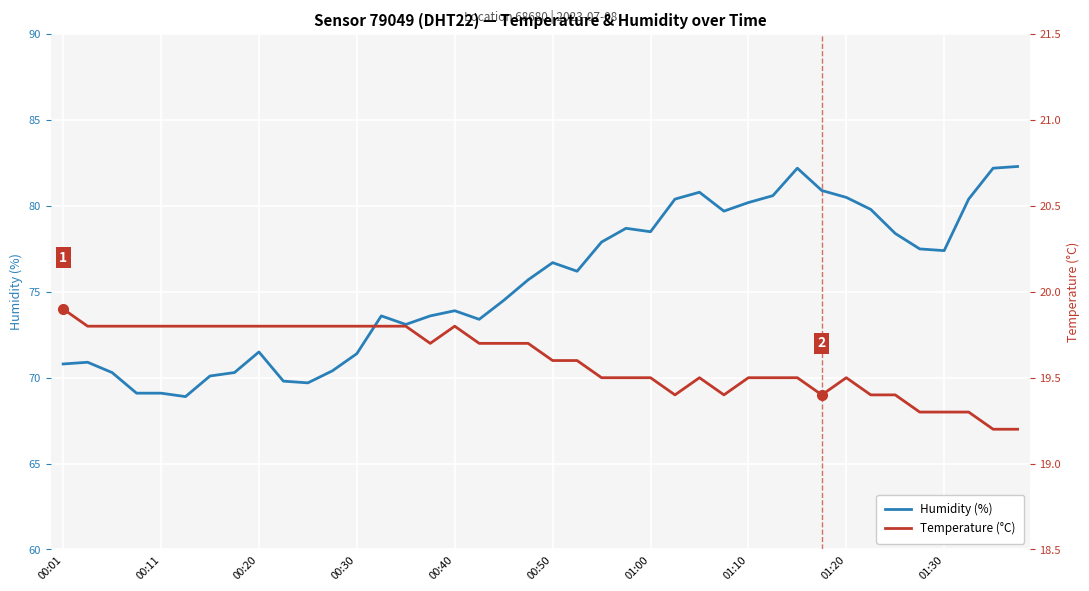

At how many categories does at least one series exceed 39?

40